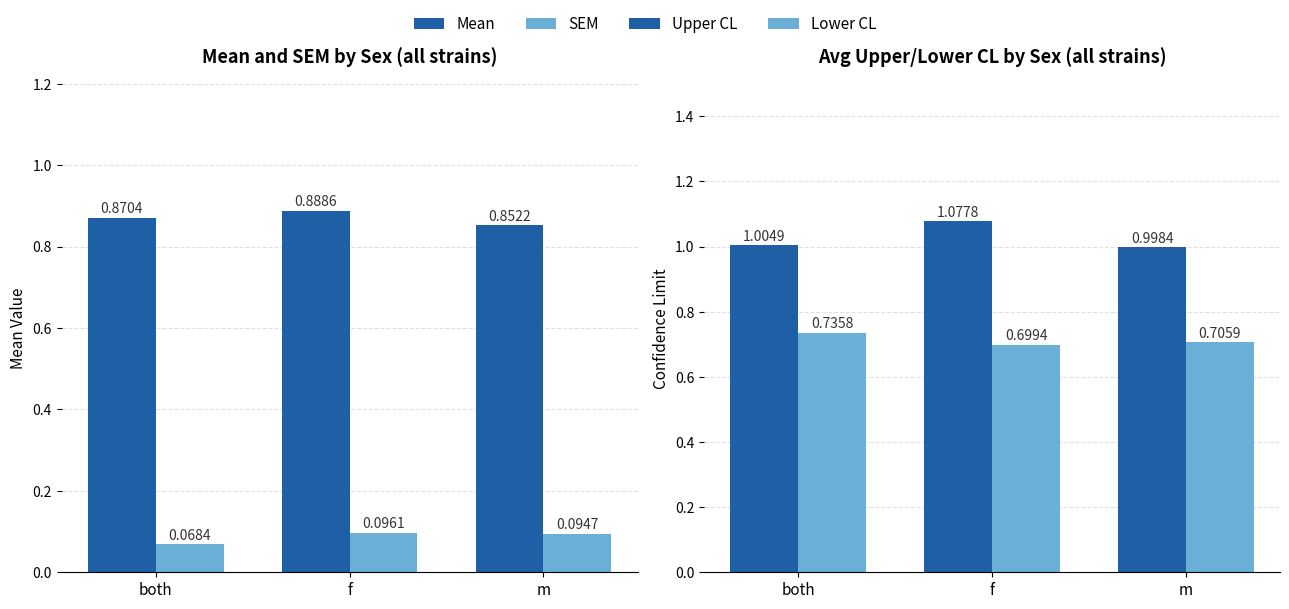

Read the Mean value at m.

0.9